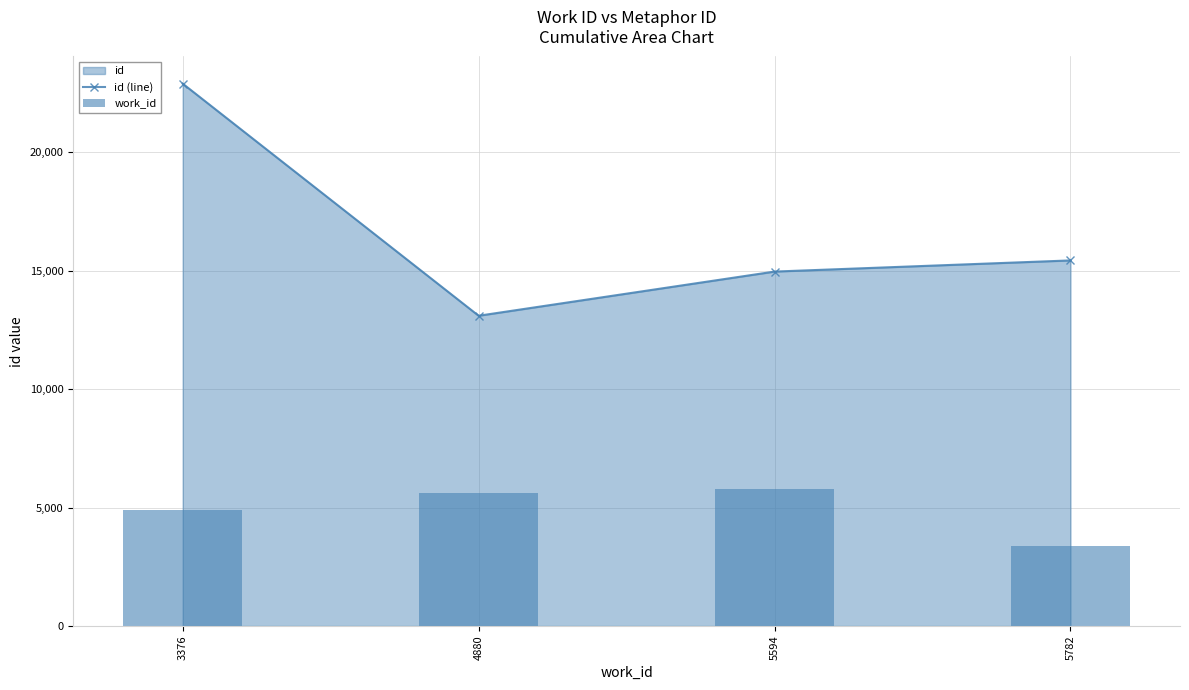

At which label does work_id first exceed 5594?

5594